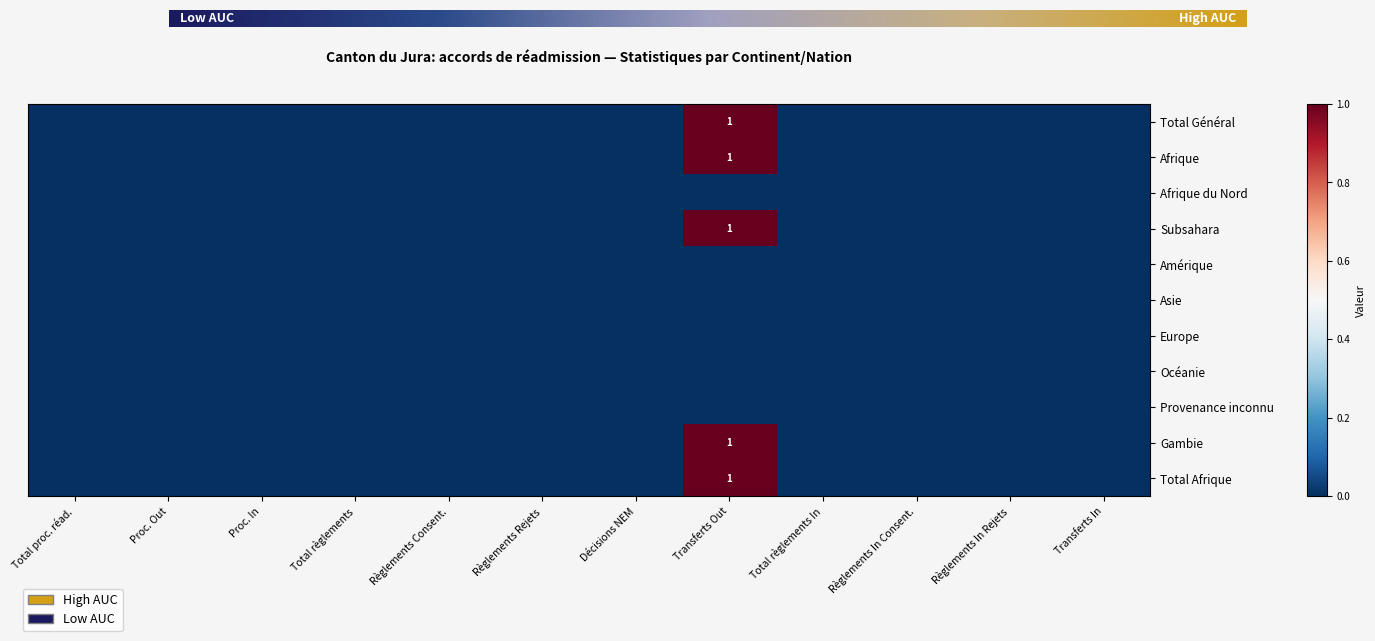

The Gambie series shows 1 at Transferts Out. True or false?

True